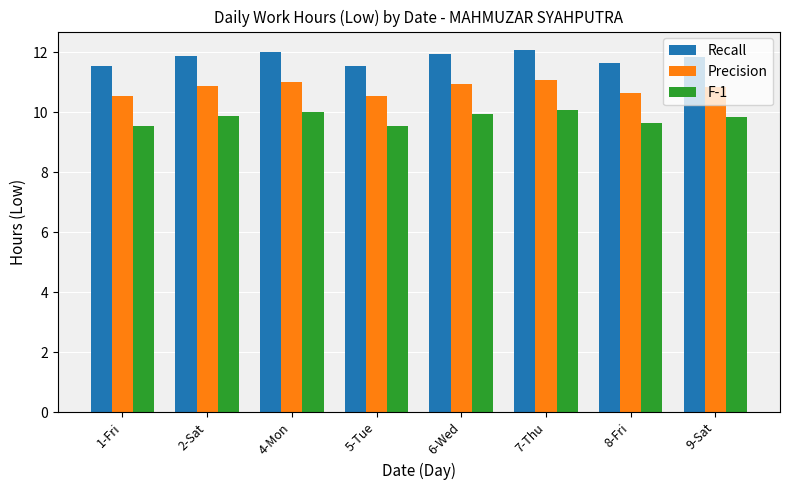

The F-1 series shows 5.0 at 2-Sat. True or false?

False